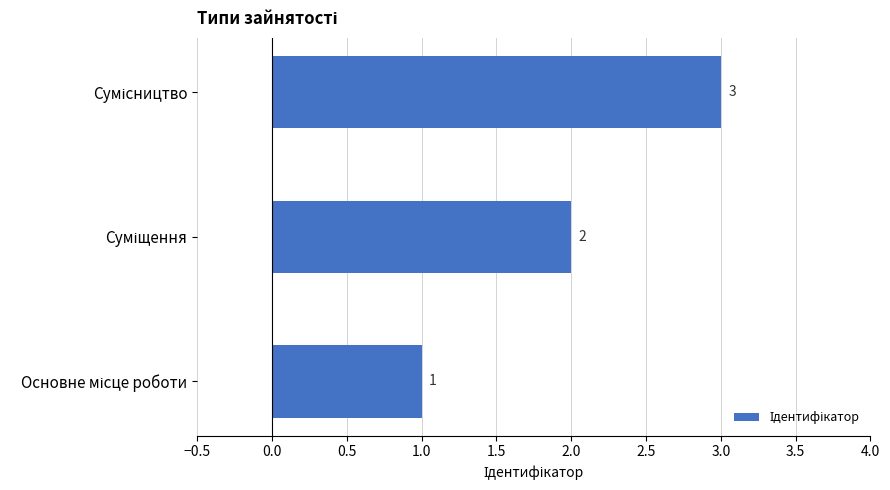

What is the greatest value displayed?

3